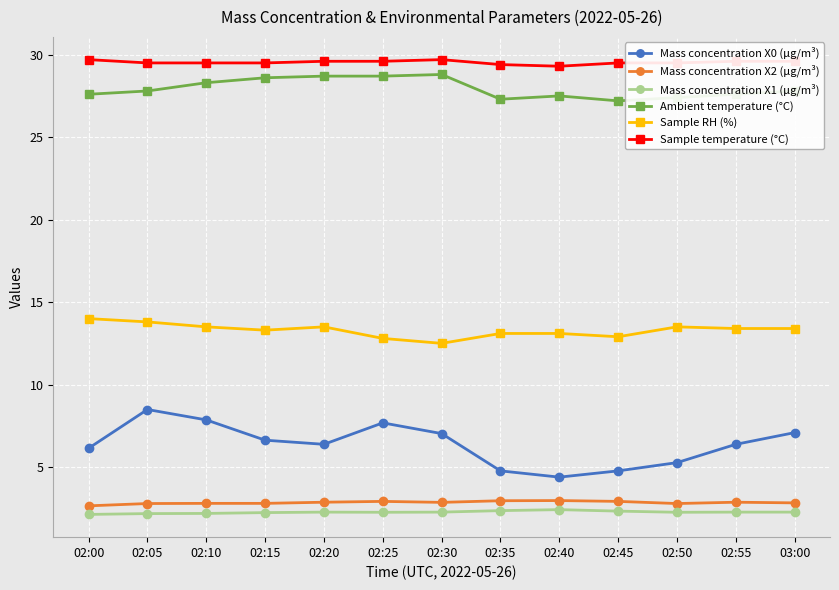

What is the difference between the maximum and second lowest values in the Sample RH (%) series?

1.2